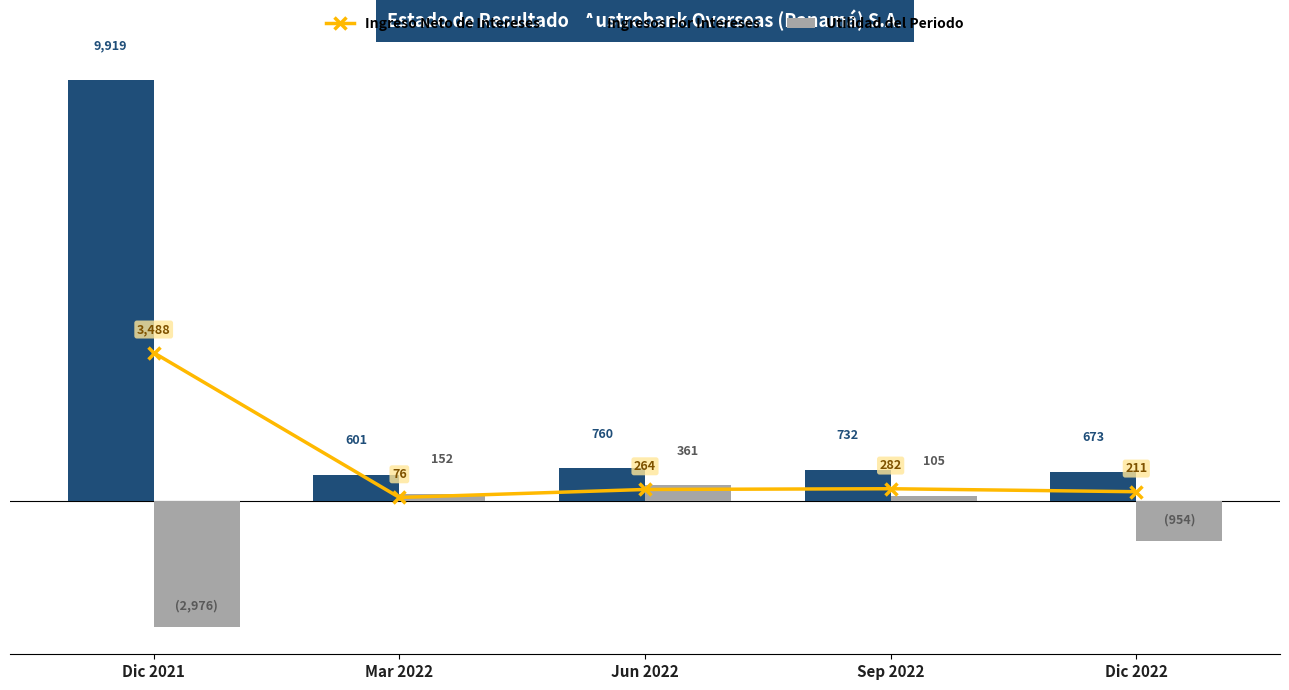

At which label does Ingresos Por Intereses first exceed 732?

Dic 2021